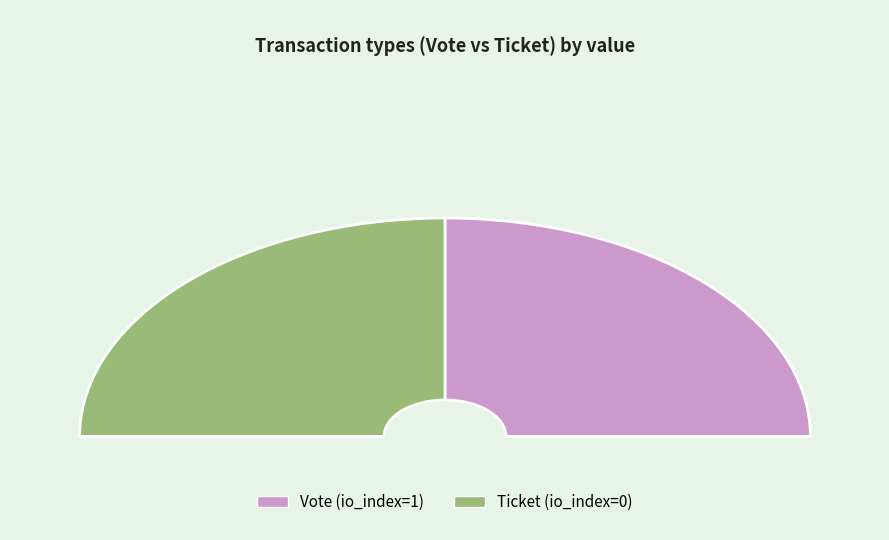

To the nearest percent, what is the average slice percentage?

50%